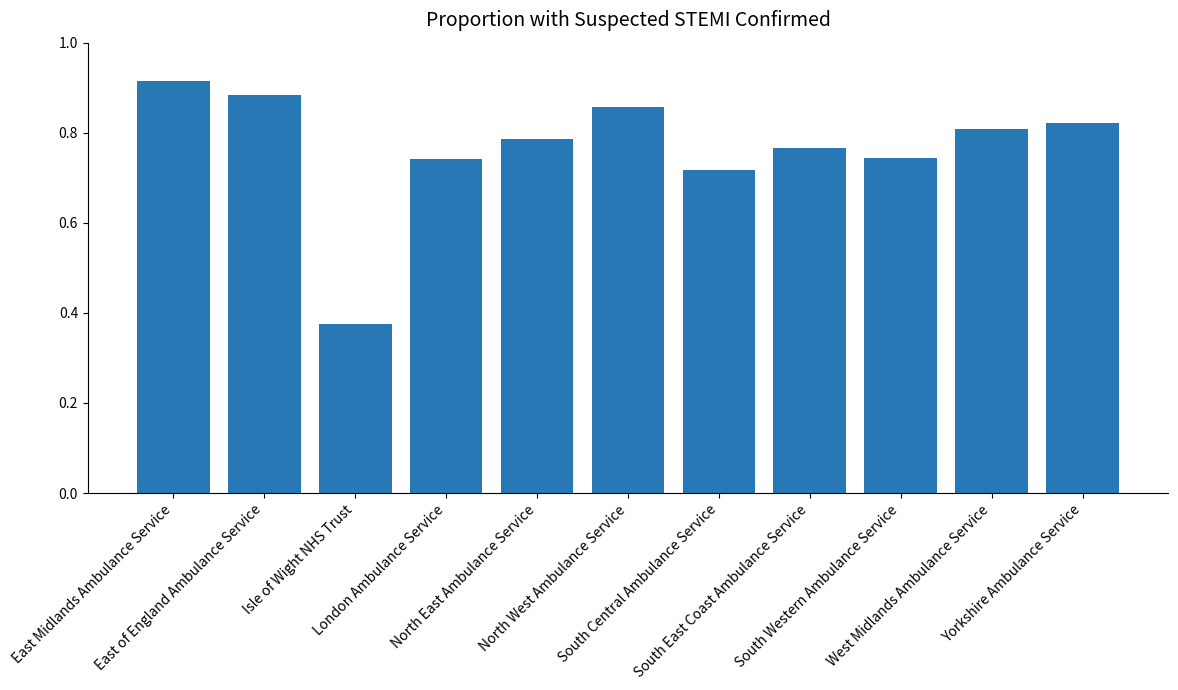

Between North East Ambulance Service and West Midlands Ambulance Service, which is larger?

West Midlands Ambulance Service